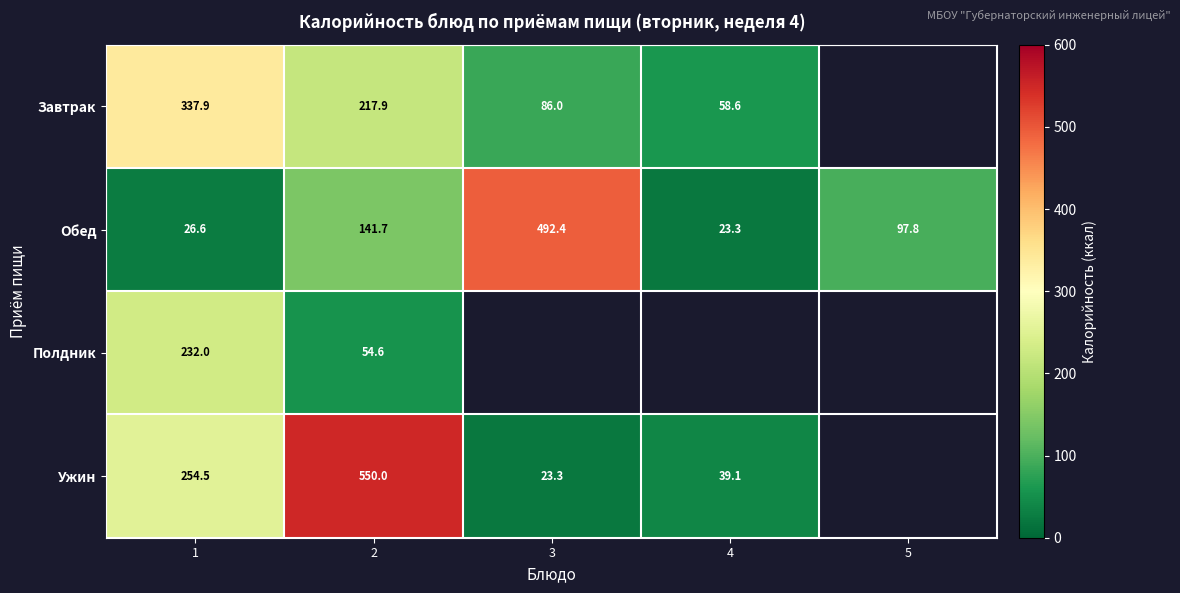

At which category does the chart reach its peak across all series?

2